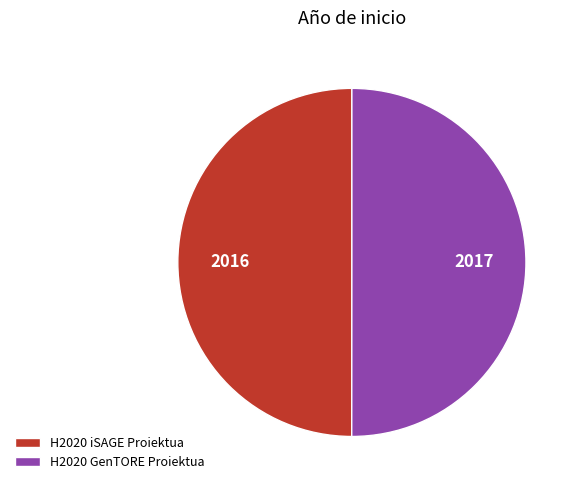

The H2020 iSAGE Proiektua slice represents 58% of the pie. True or false?

False